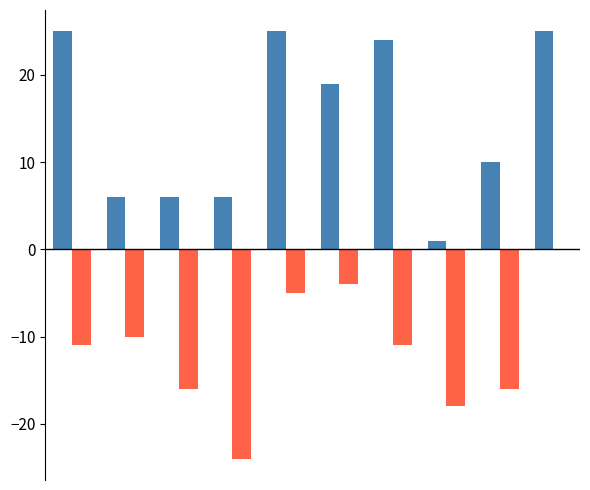

How many categories are shown in the chart?

10